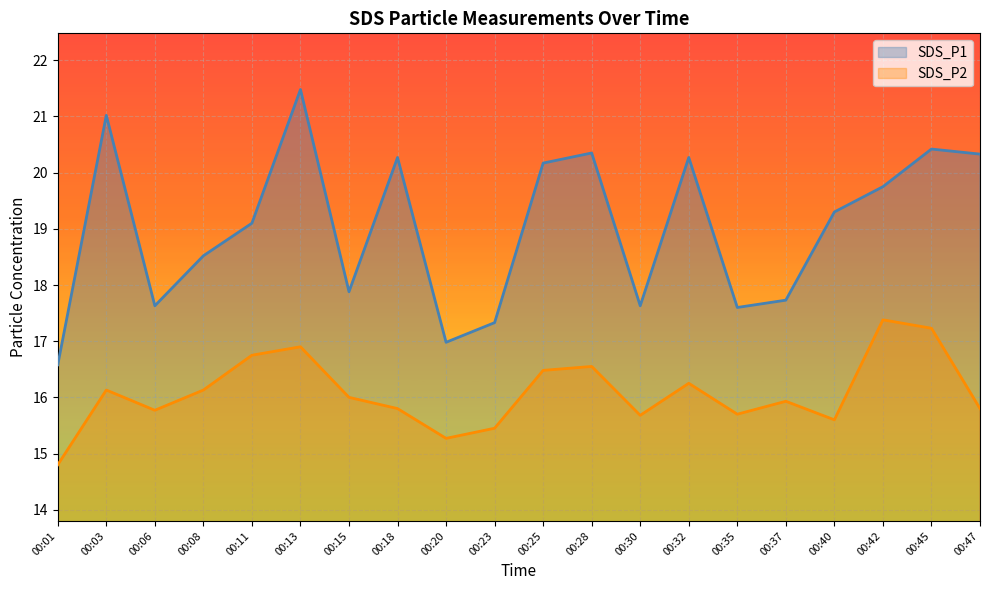

What is the difference between the SDS_P2 values at 00:18 and 00:42?

1.6